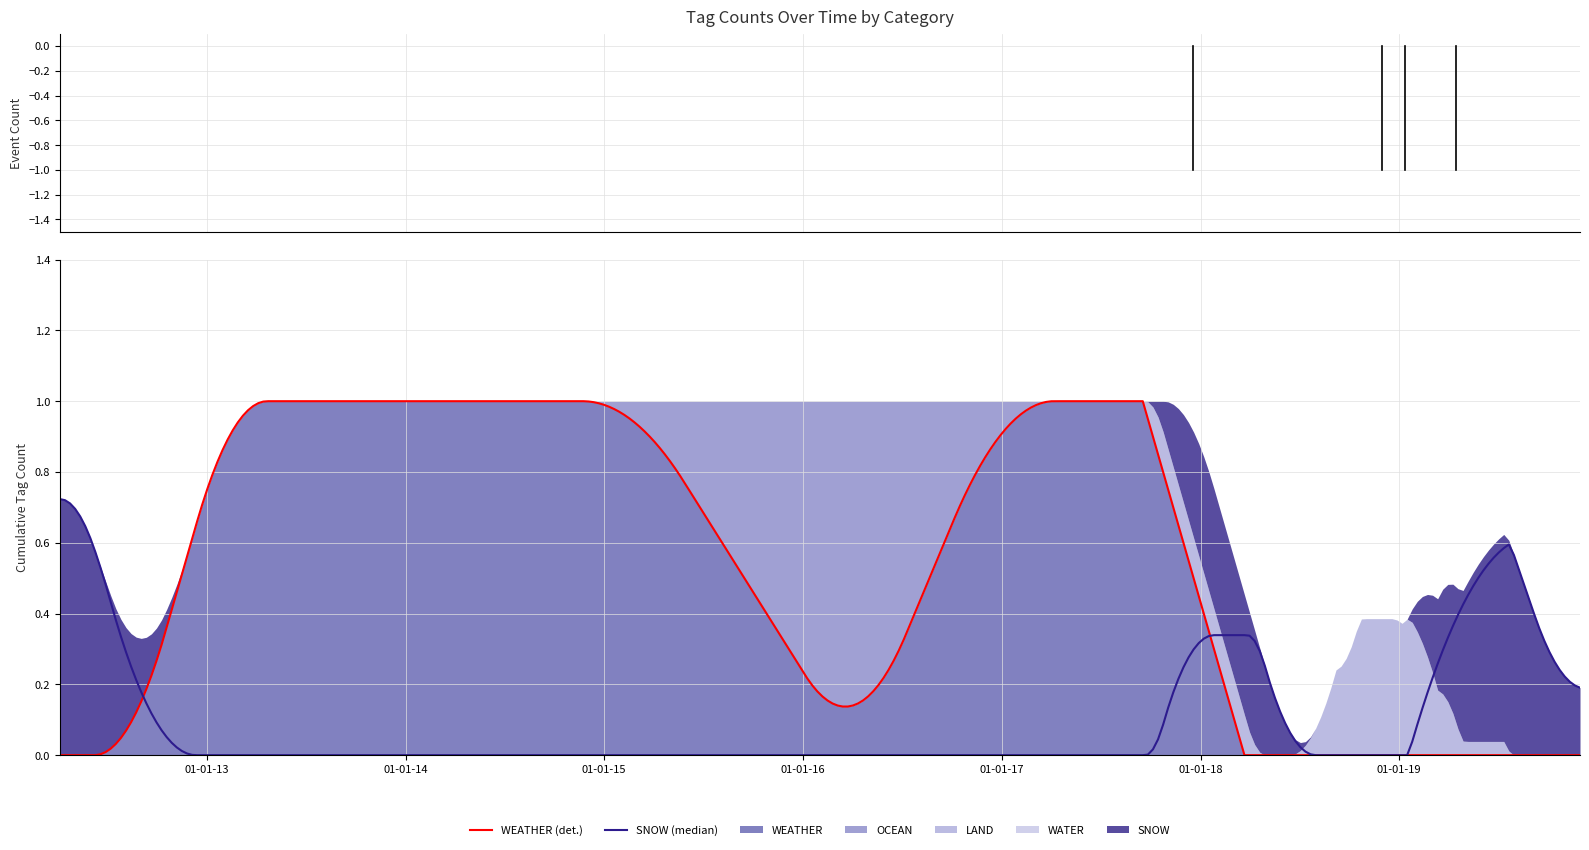

The SNOW series shows 0 at 2018-11-30. True or false?

True